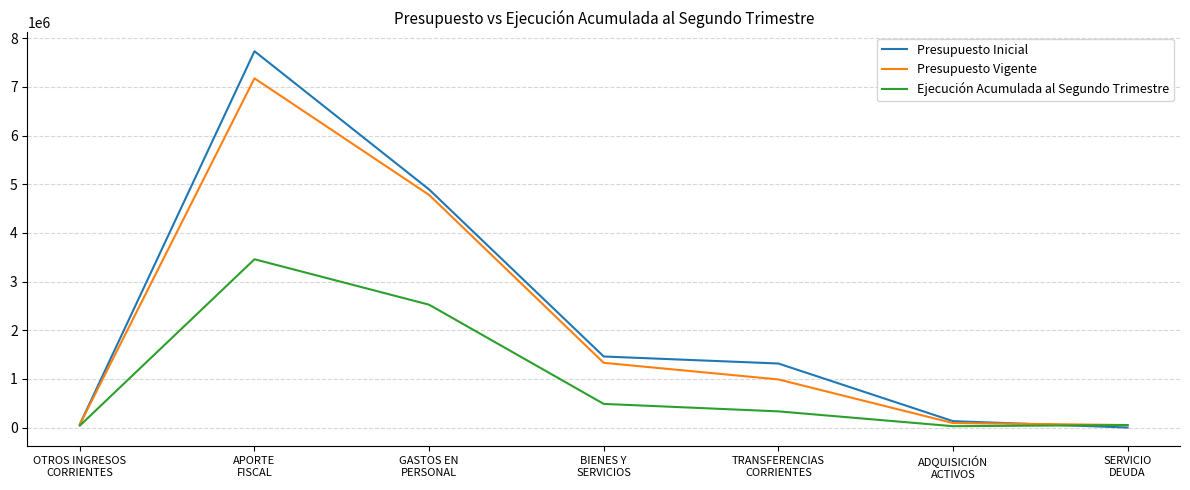

What is the greatest value displayed?

7731630